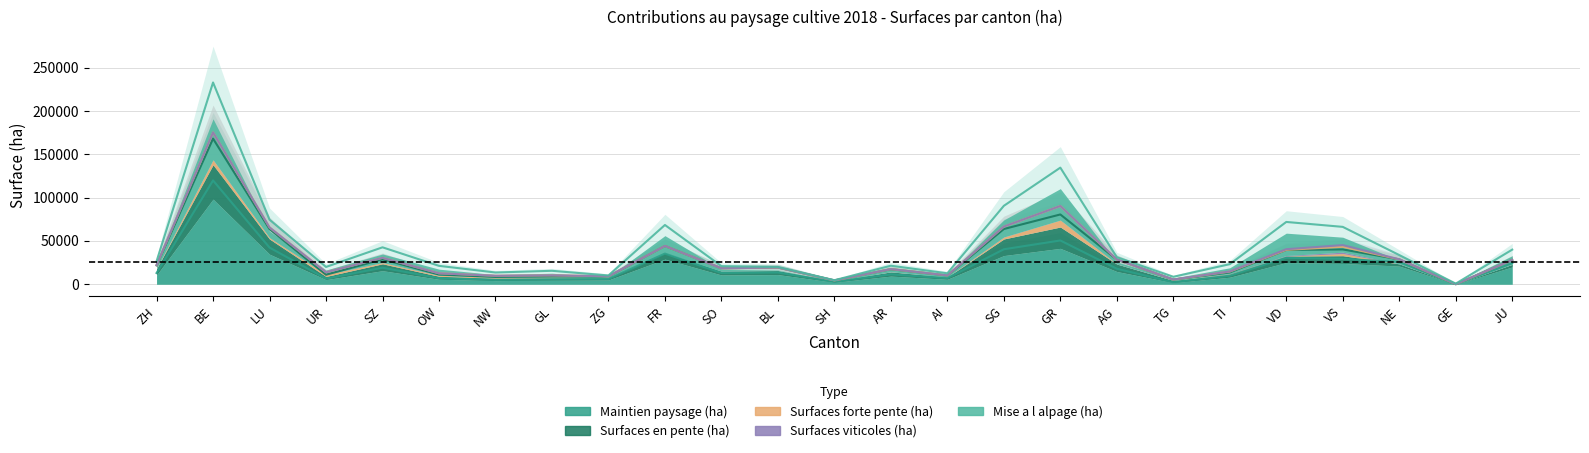

What value does the Surfaces forte pente (ha) series have at AG?

29.8